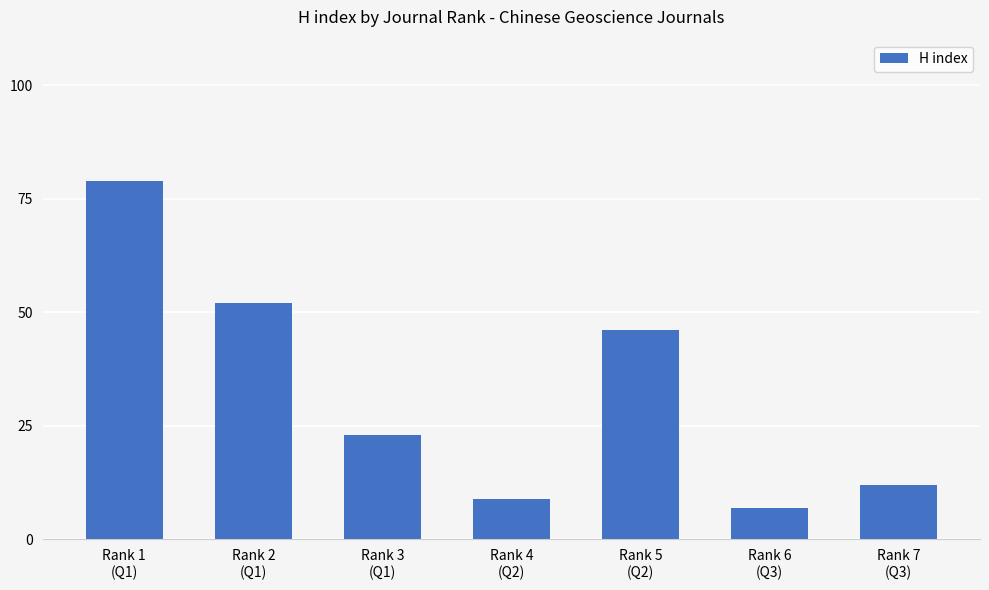

What is the difference between the maximum and minimum values?

72